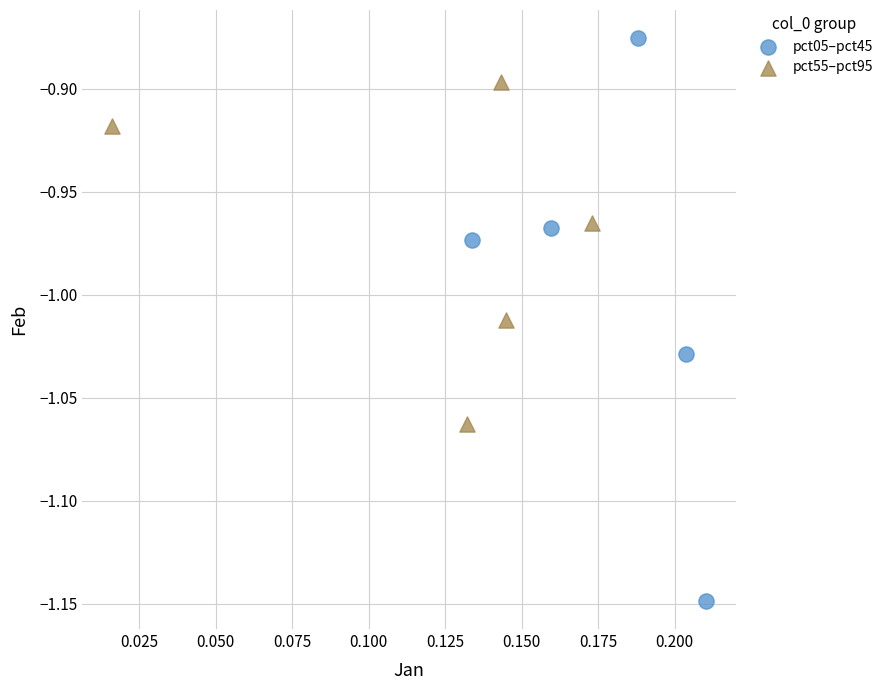

Which series reaches the minimum Y coordinate?

pct05–pct45